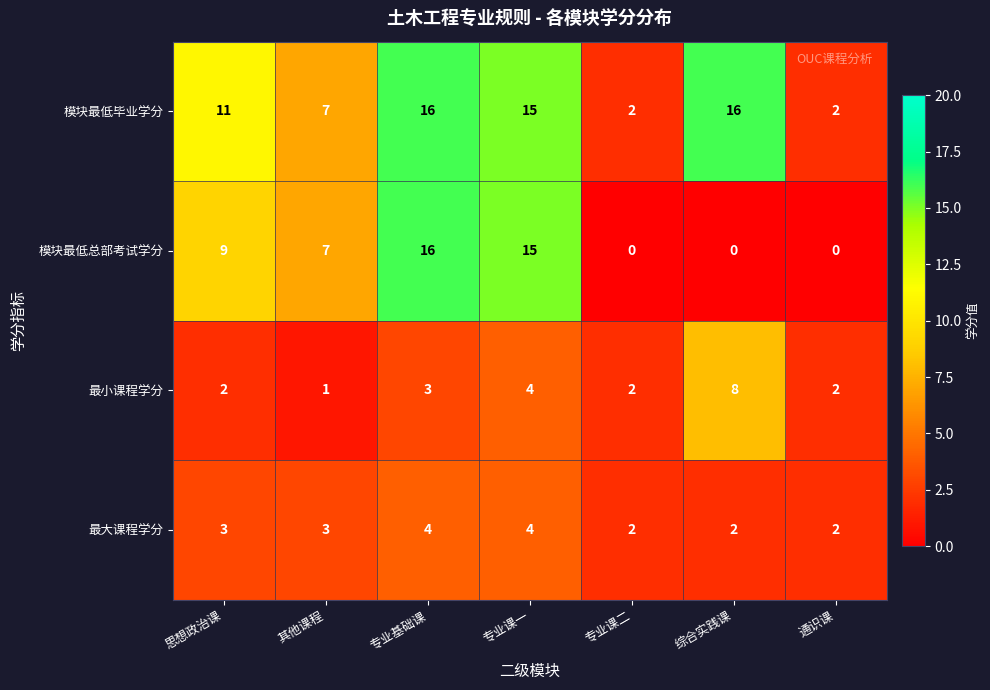

Which series has the largest total across all categories?

模块最低毕业学分